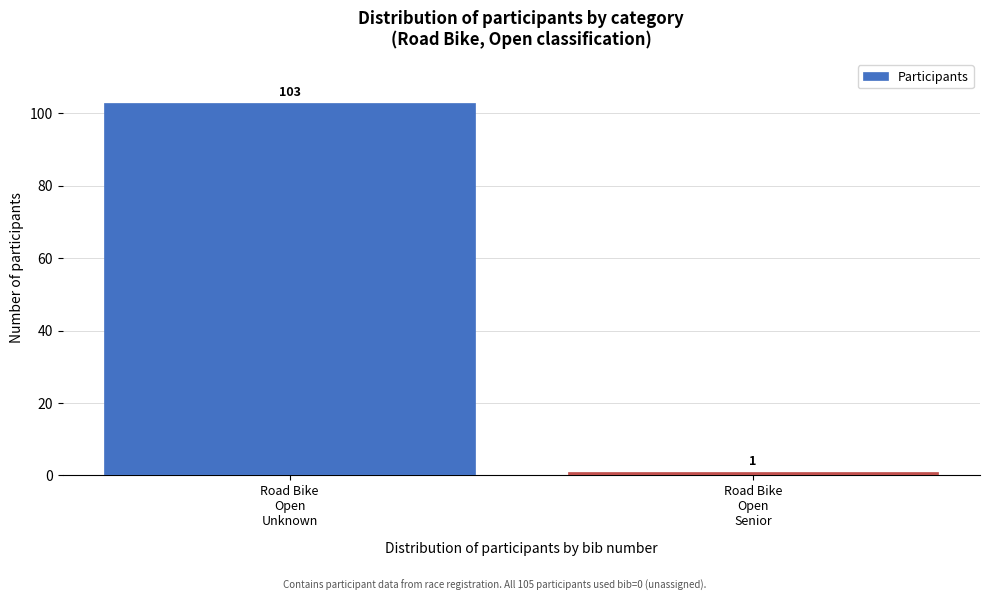

Reading left to right, what are all the values shown in this chart?

103	1